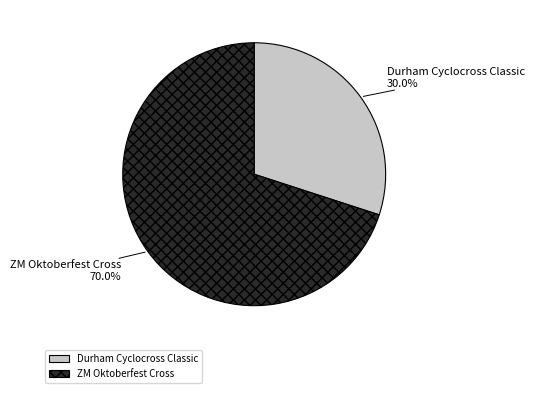

True or false: Durham Cyclocross Classic accounts for 42% of the total.

False